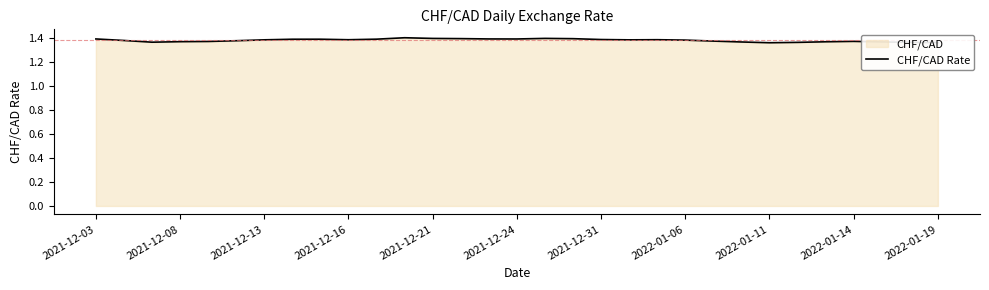

The value at 14 is 2.1. True or false?

False